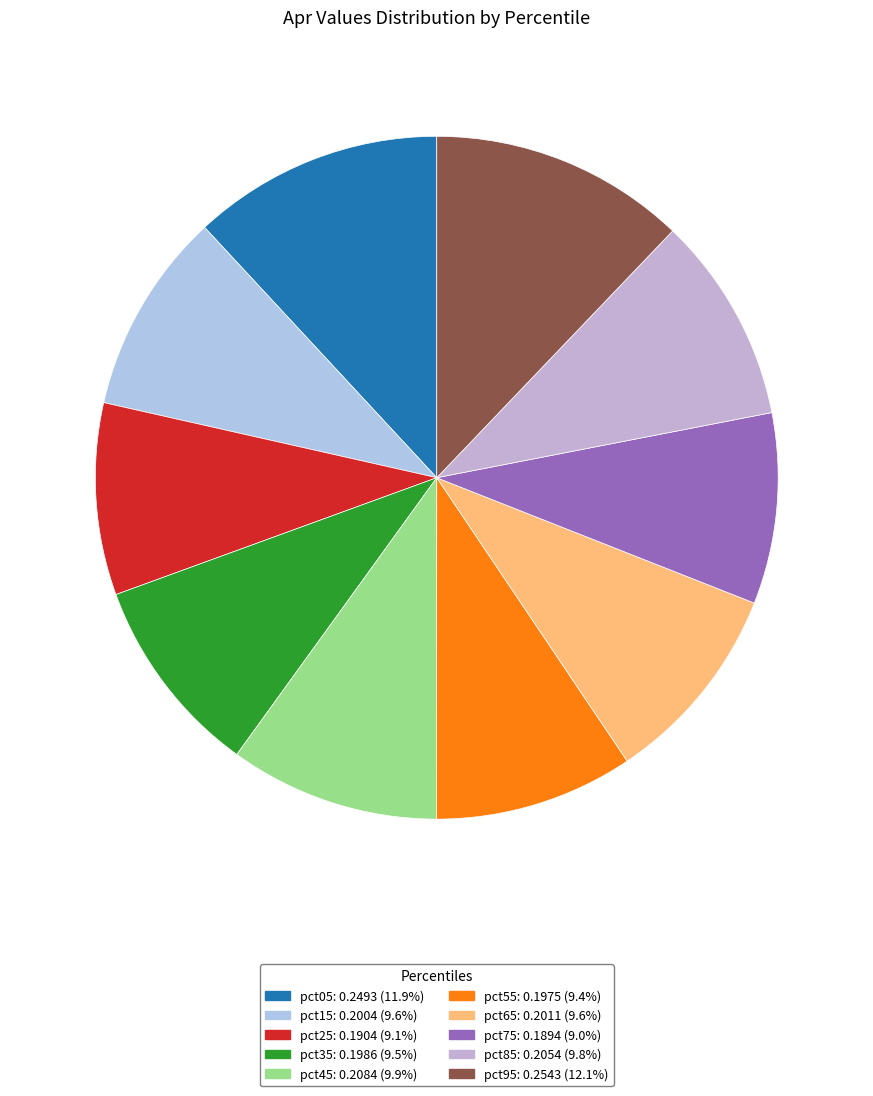

True or false: pct85 accounts for 16% of the total.

False